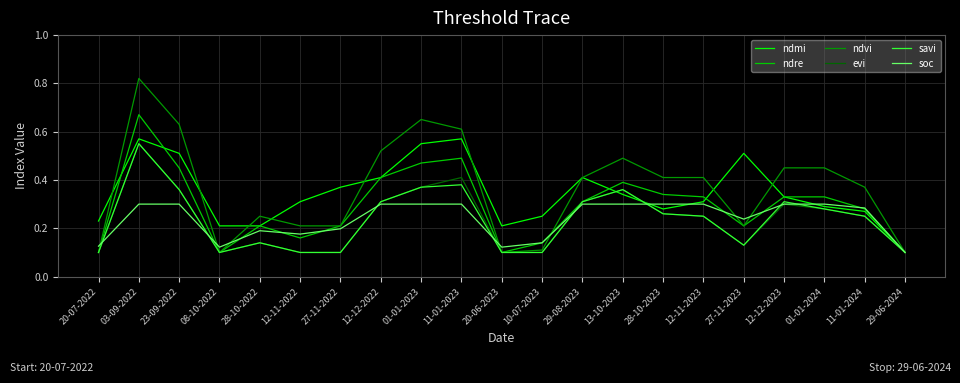

How many series are shown in this chart?

6